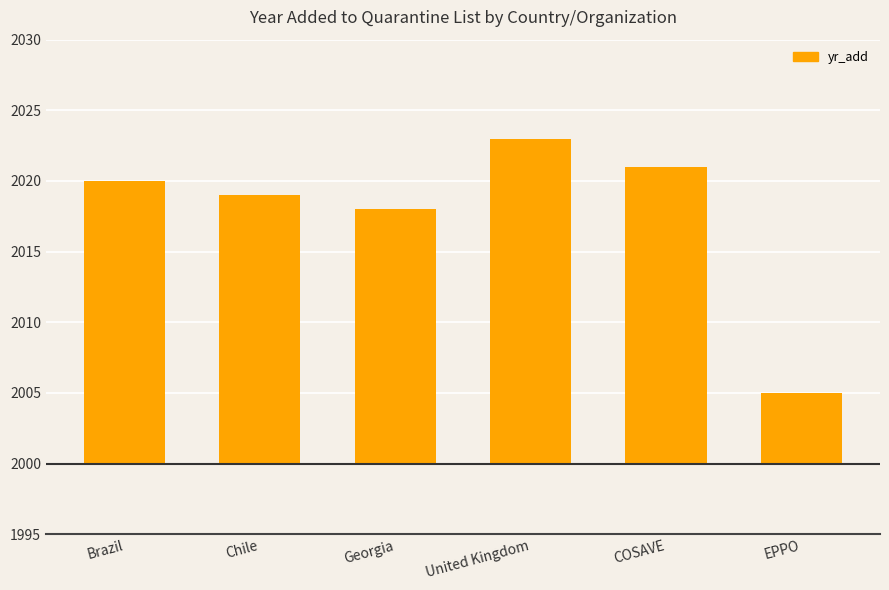

At which label is the value closest to 14?

Georgia